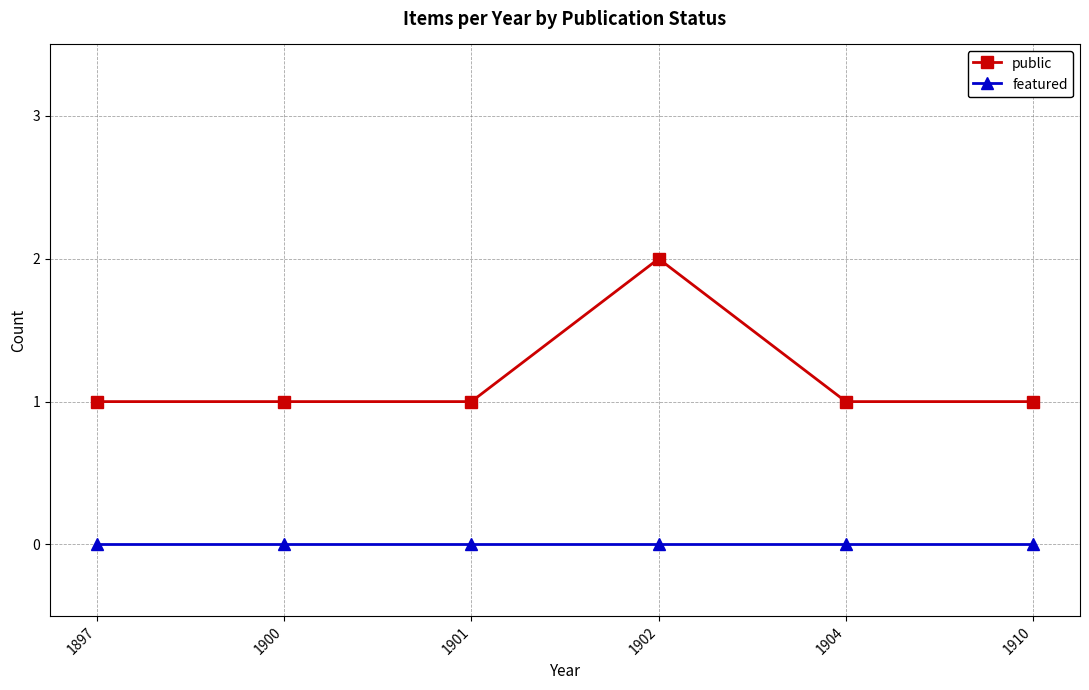

The featured series shows 0 at 1910. True or false?

True